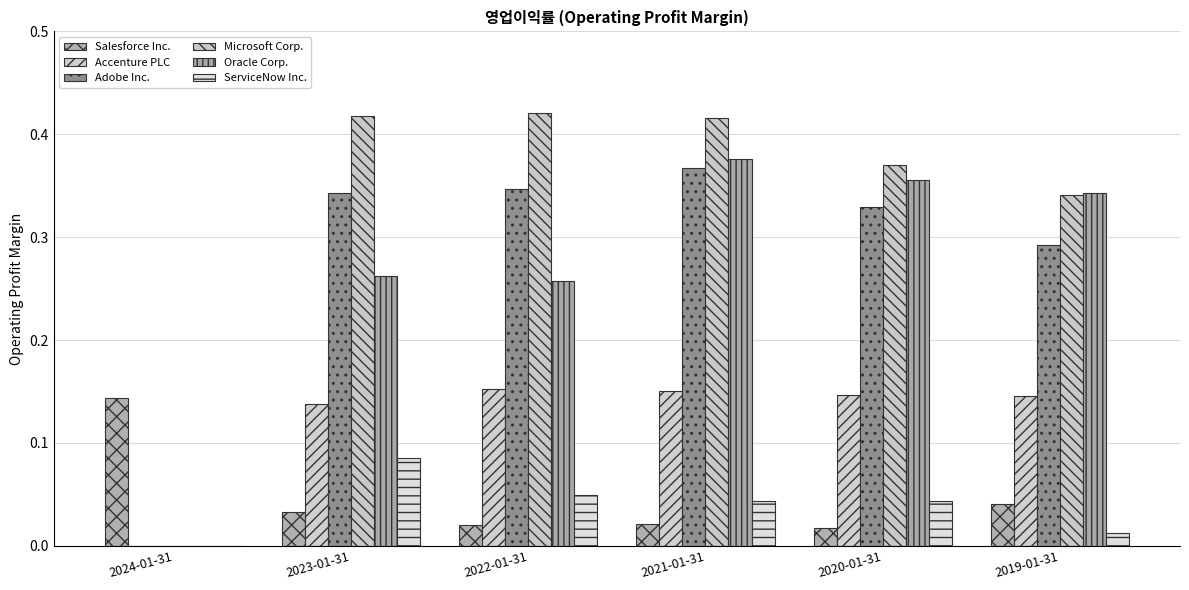

Is the value of ServiceNow Inc. at 2022-01-31 greater than the value of Accenture PLC at 2024-01-31?

Yes